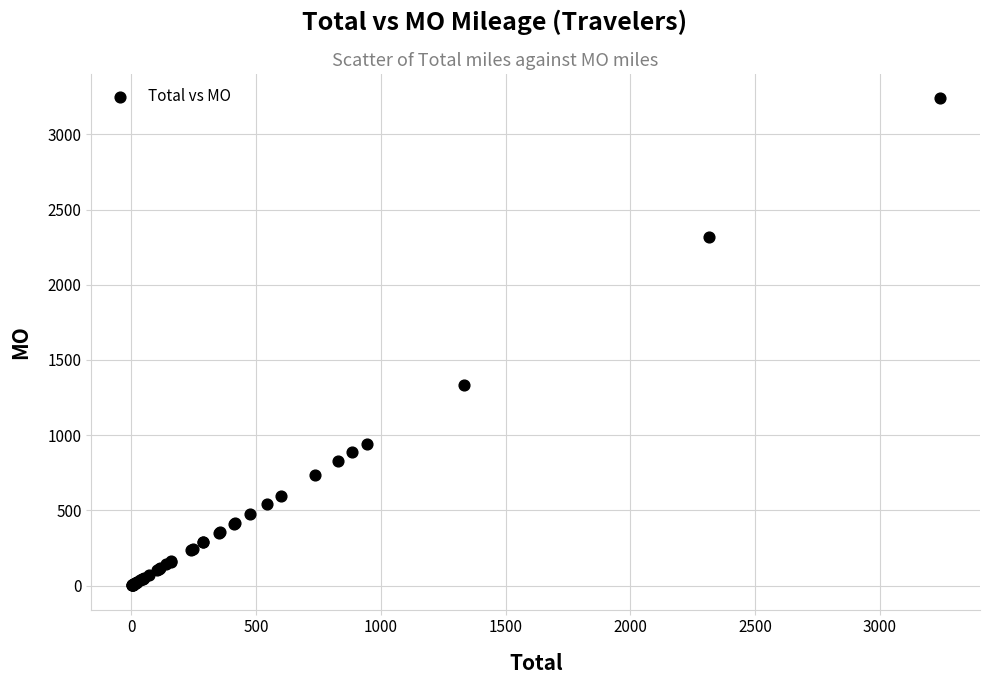

What Y value in the scatter plot is closest to 1620?

1333.9